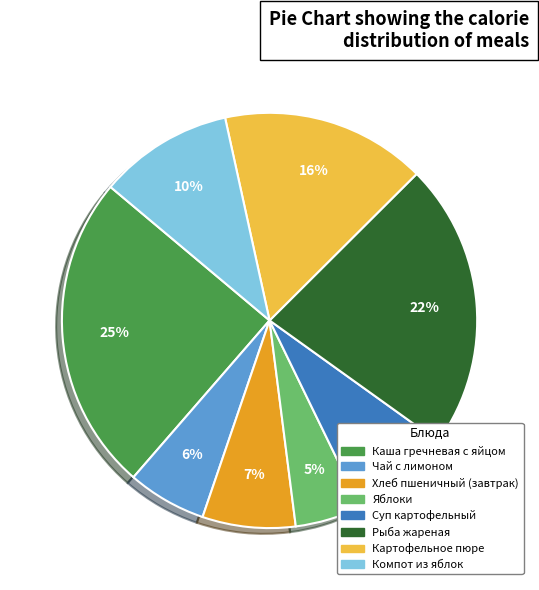

How many segments does this pie chart have?

8